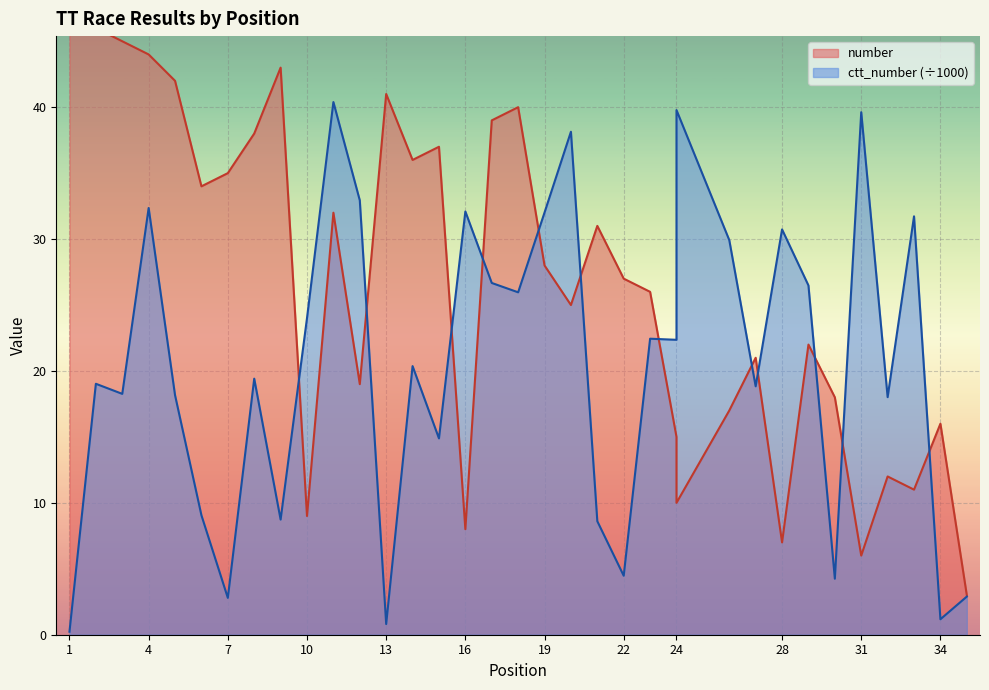

In ctt_number, how many points are lower than both neighbors (excluding endpoints)?

12